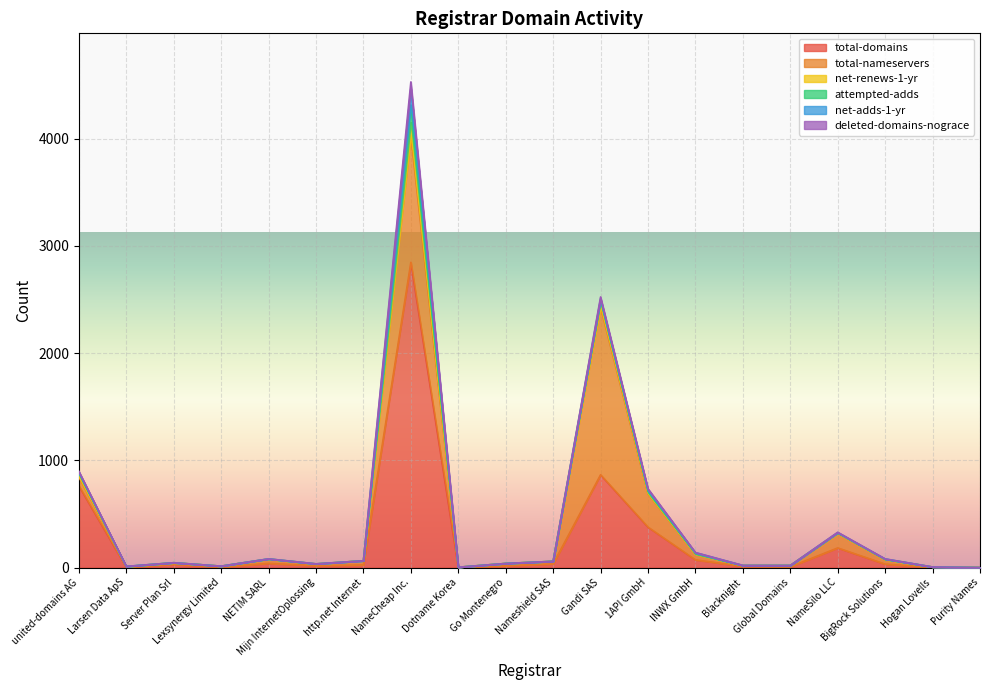

What are all the series names shown in the legend?

total-domains, total-nameservers, net-renews-1-yr, attempted-adds, net-adds-1-yr, deleted-domains-nograce